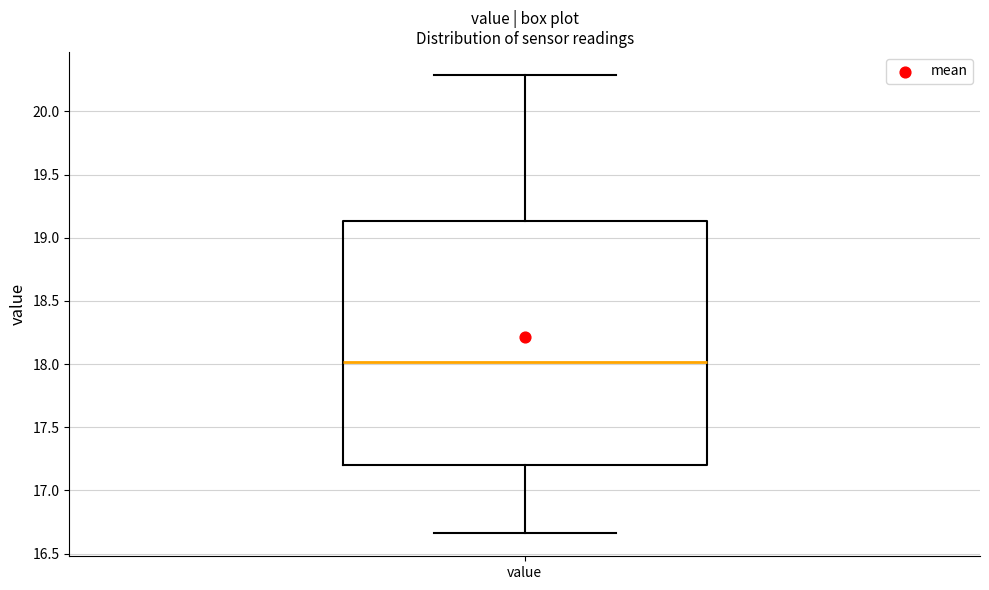

Transcribe this box plot: give where the median line is, the range the box spans, and where the two whiskers end, as read against the y-axis. The values are not printed on the chart, so give them approximately, as read against the axis.

median 18.00, box 17.20 to 19.15, whiskers 16.65 to 20.30